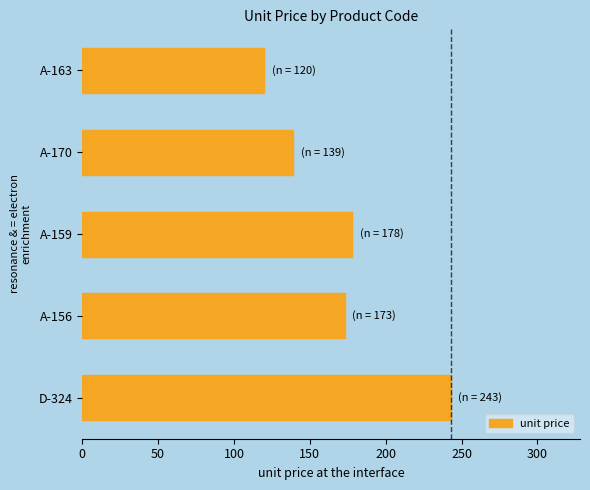

Rank the categories by value from lowest to highest.

A-163, A-170, A-156, A-159, D-324